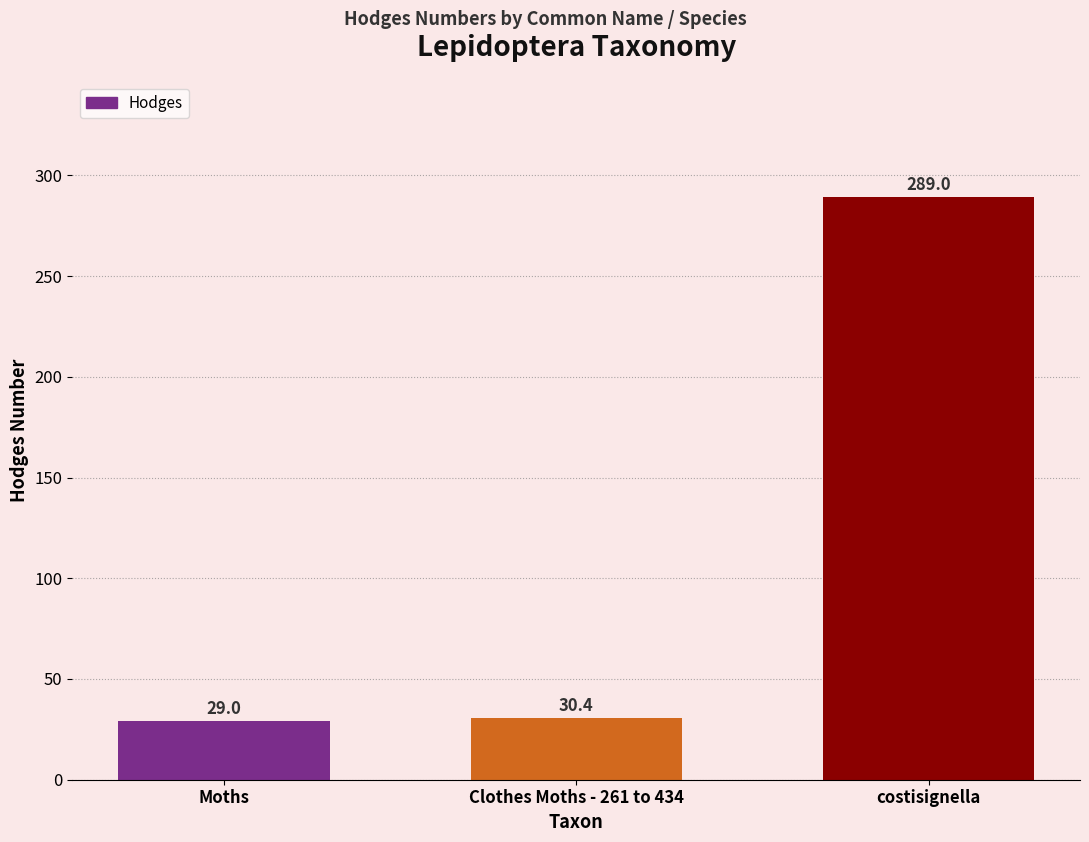

What is the maximum value shown in the chart?

289.0